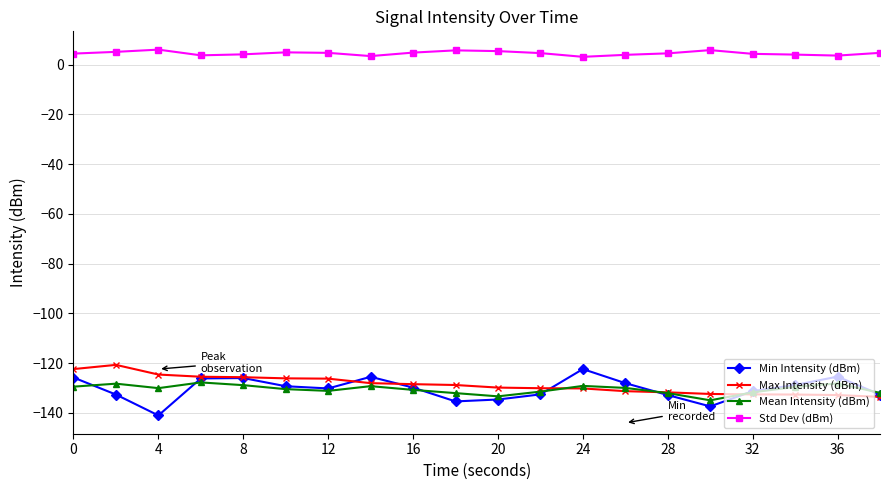

True or false: Mean Intensity (dBm) and Std Dev (dBm) cross at least once.

False